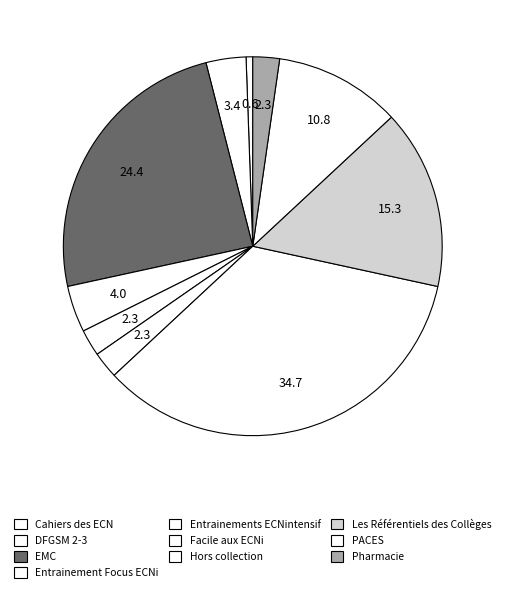

How many segments does this pie chart have?

10